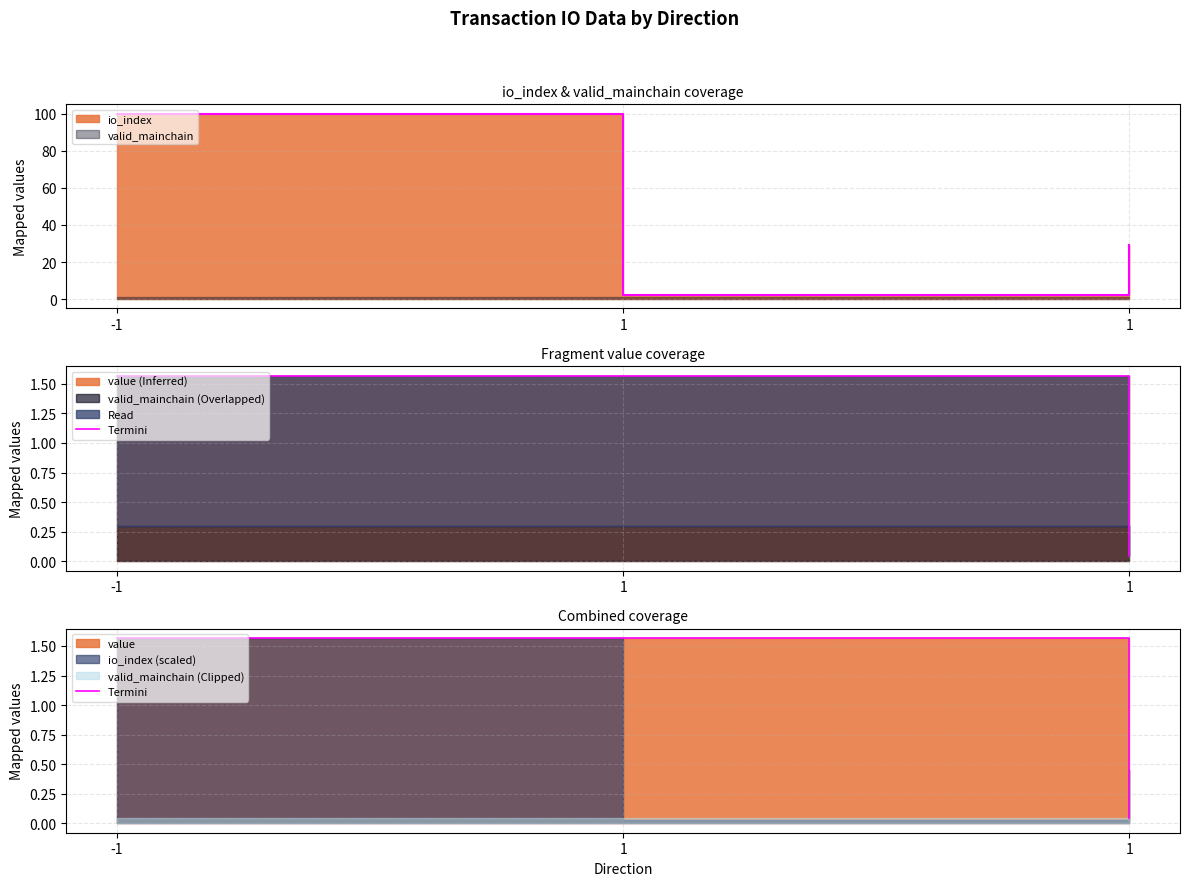

What is the sum of all values?

3.2